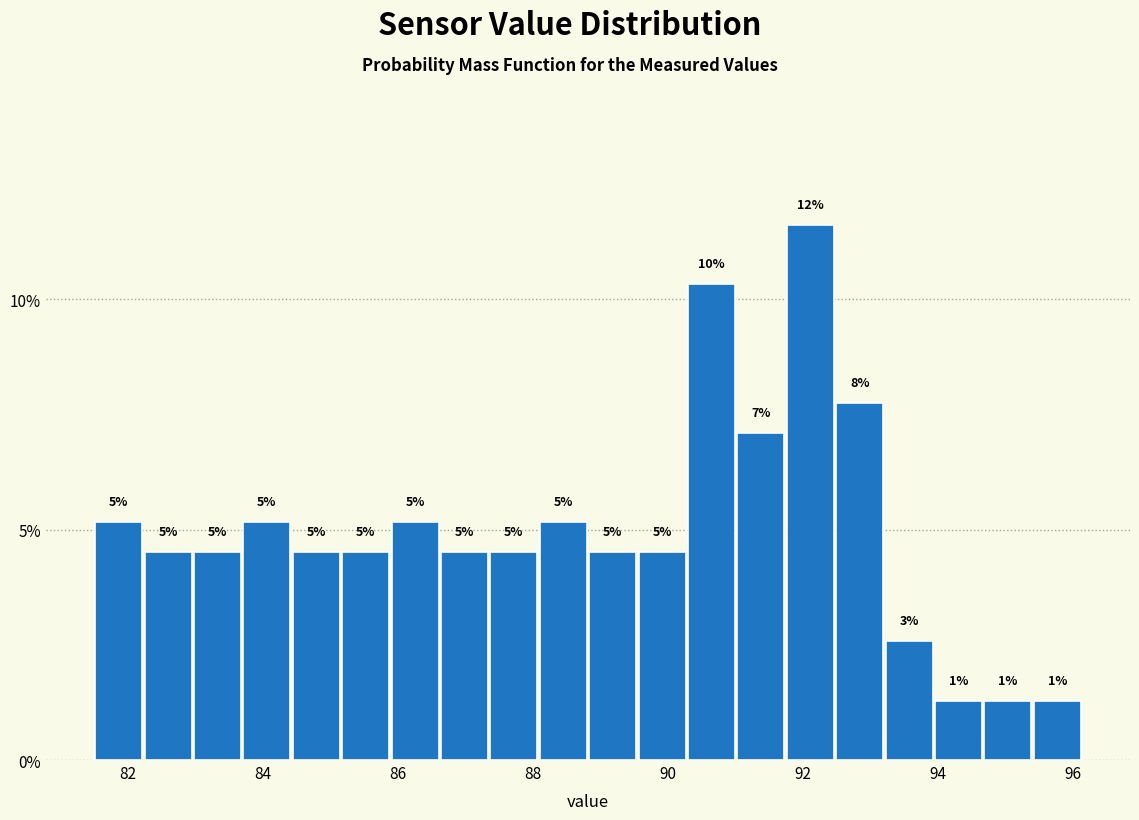

Read against the x-axis, roughly where is the centre of the tallest bar?

92.2